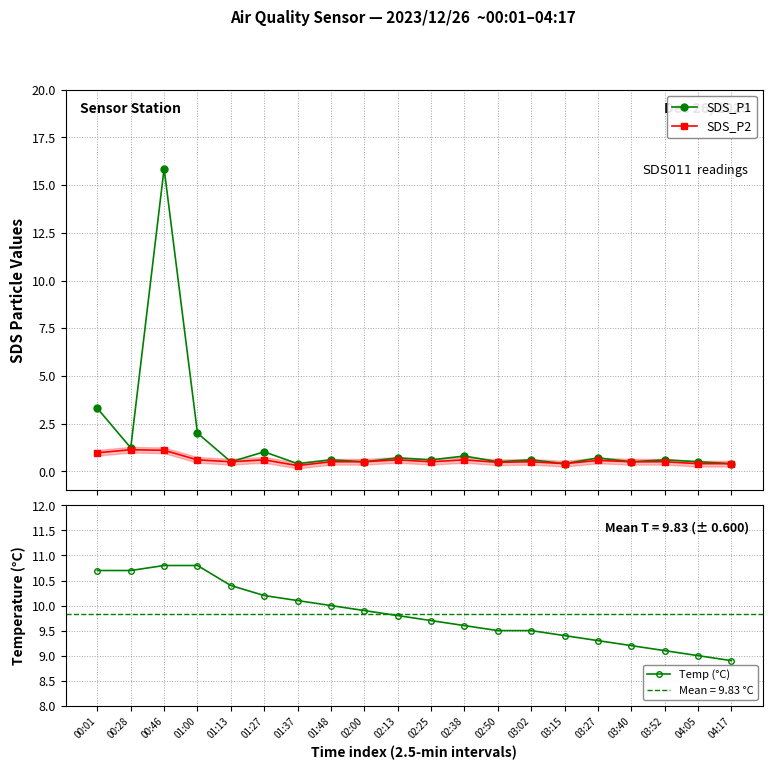

How many interior local peaks does the SDS_P2 series have?

6